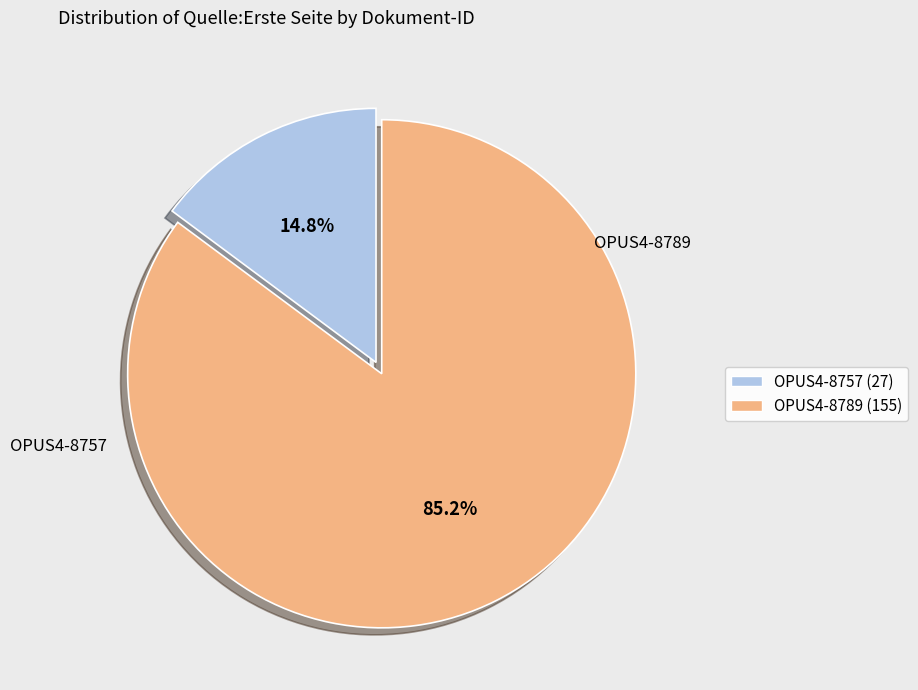

How many slices are in this pie chart?

2